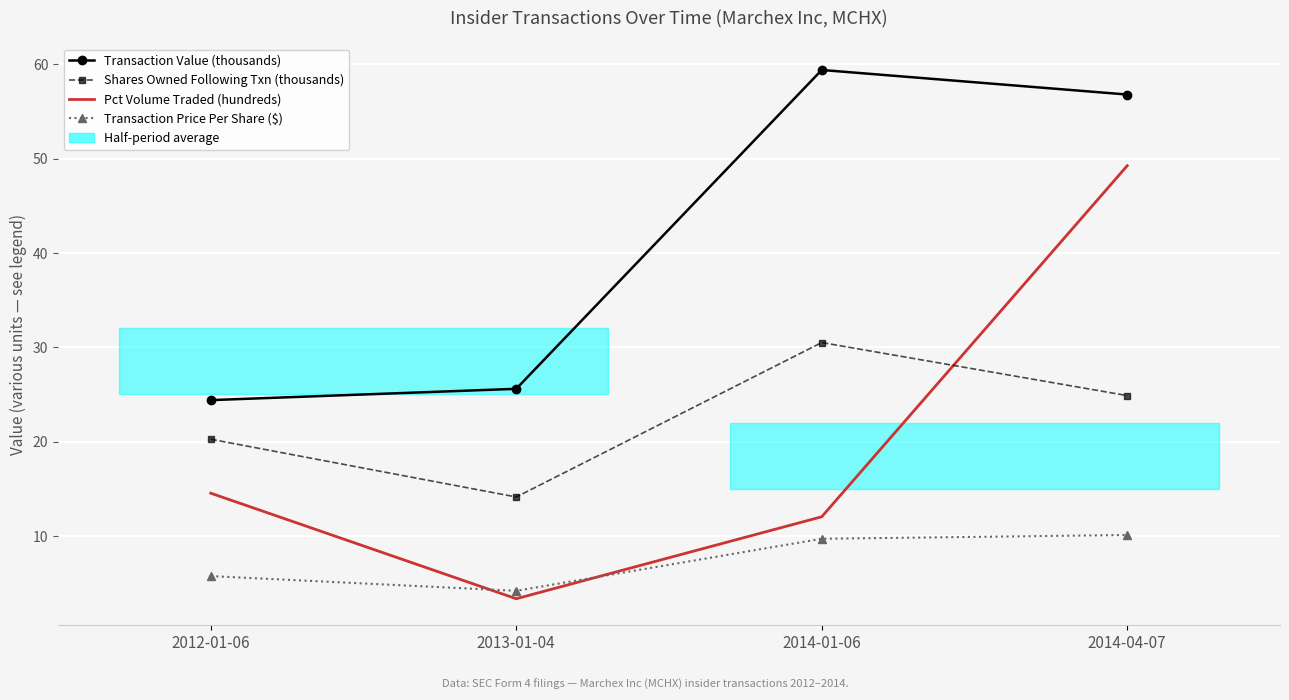

Which series has the largest range (max minus min)?

Pct Volume Traded (hundreds)